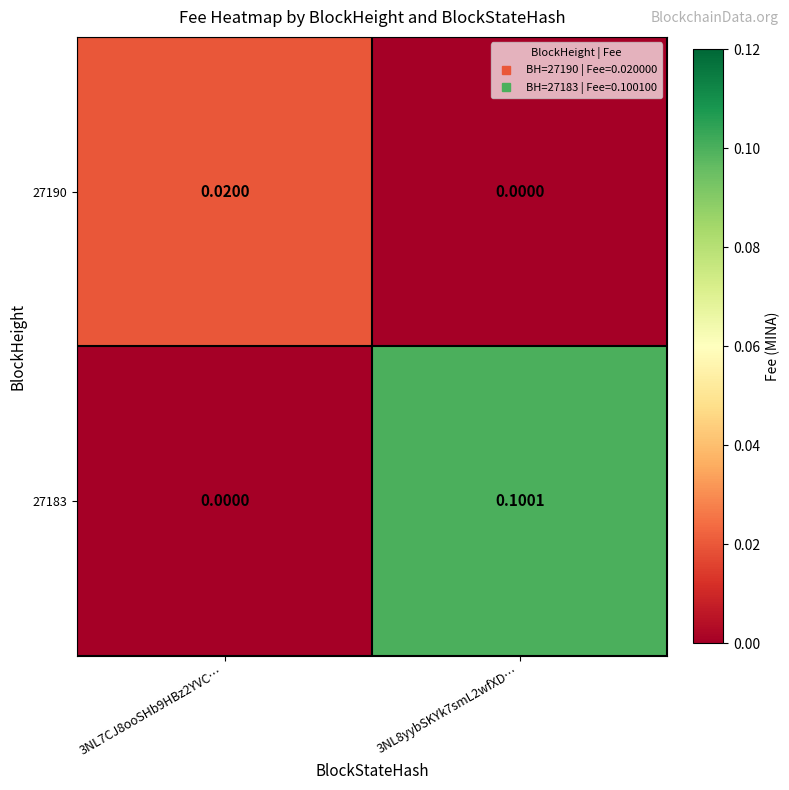

Is the value of 27183 at 3NL8yybSKYk7smL2wfXD… greater than the value of 27190 at 3NL7CJ8ooSHb9HBz2YVC…?

Yes